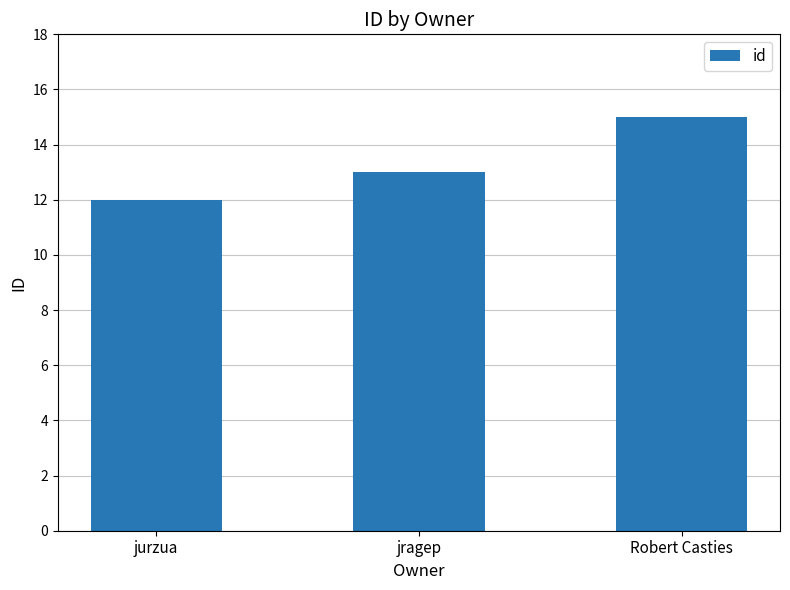

How many bars are there in total?

3